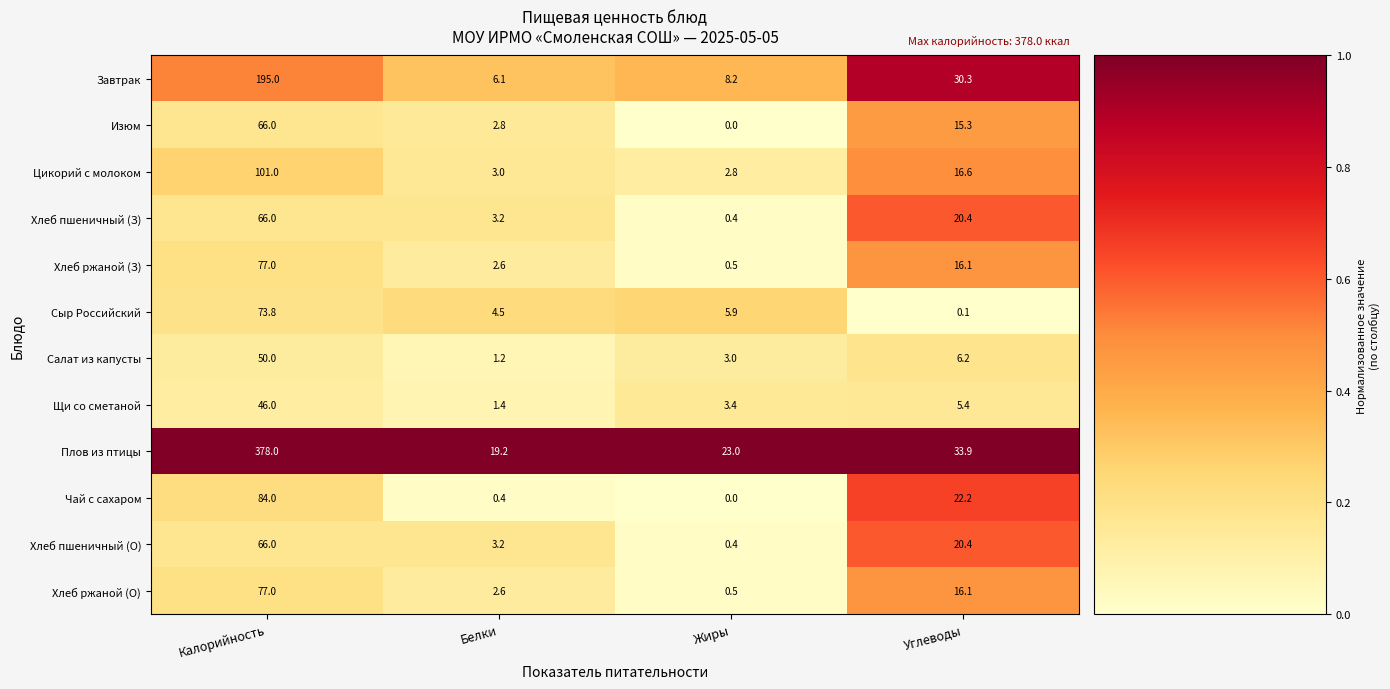

At how many categories does at least one series exceed 0?

4